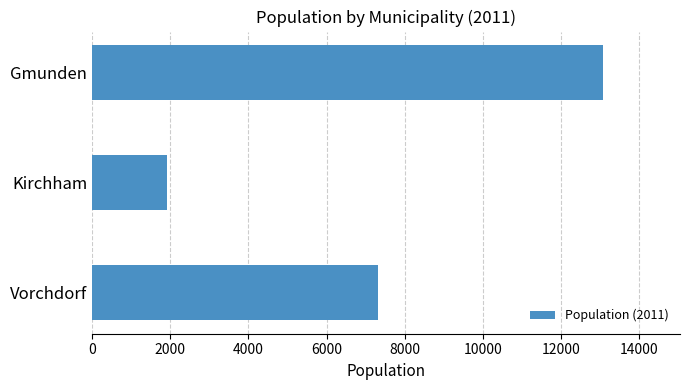

List the labels in order of value, smallest first.

Kirchham, Vorchdorf, Gmunden